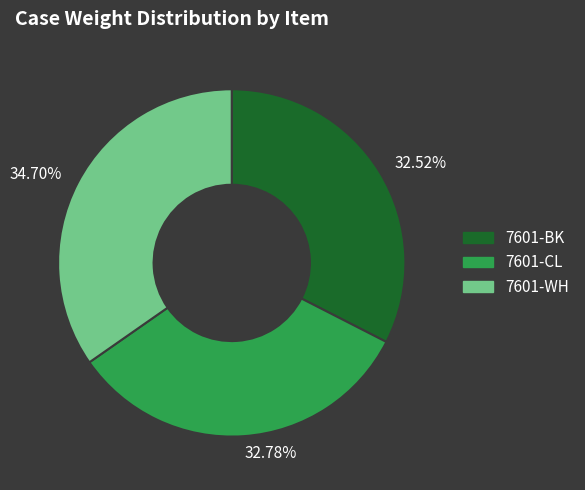

Between 34.70% and 32.52%, which is larger?

34.70%